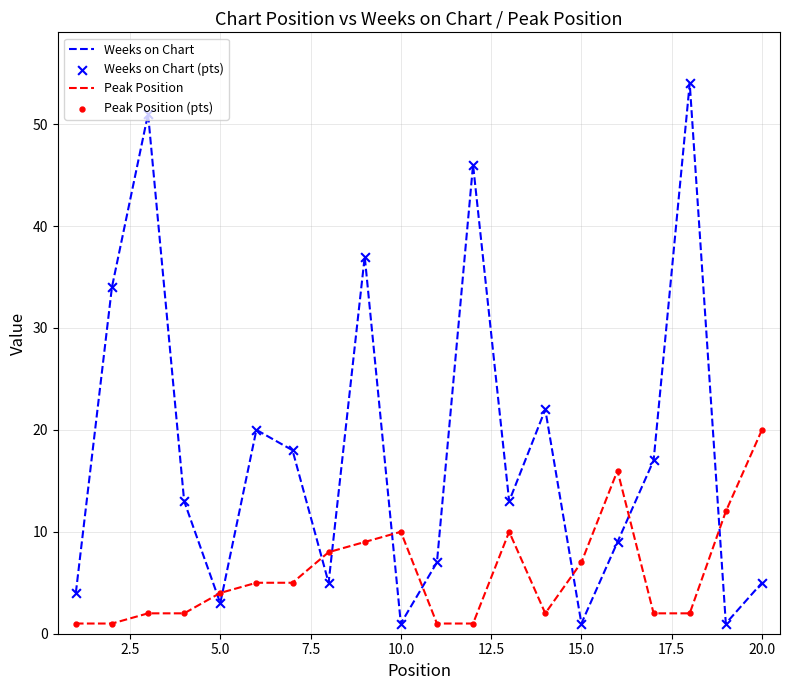

What is the difference between the maximum and minimum values in the Weeks on Chart series?

53